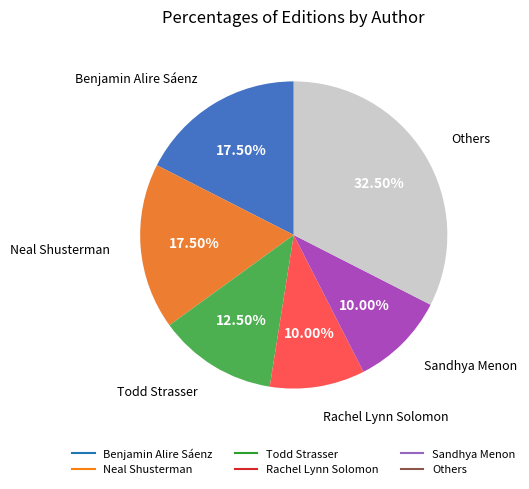

Does any single category account for the majority?

No